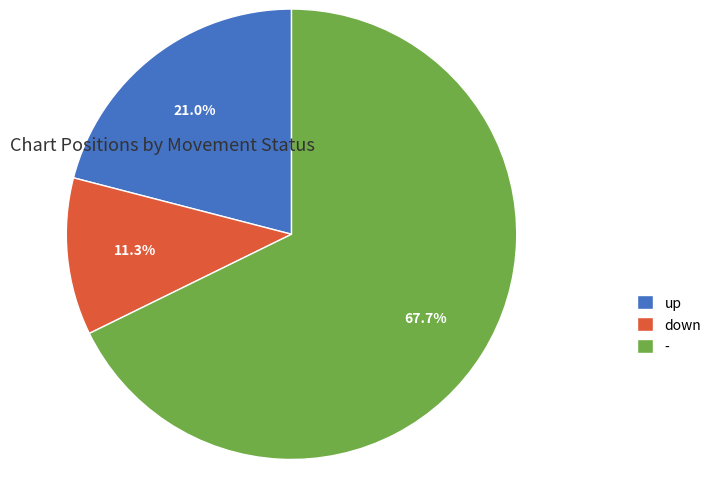

Which slice is the largest?

-